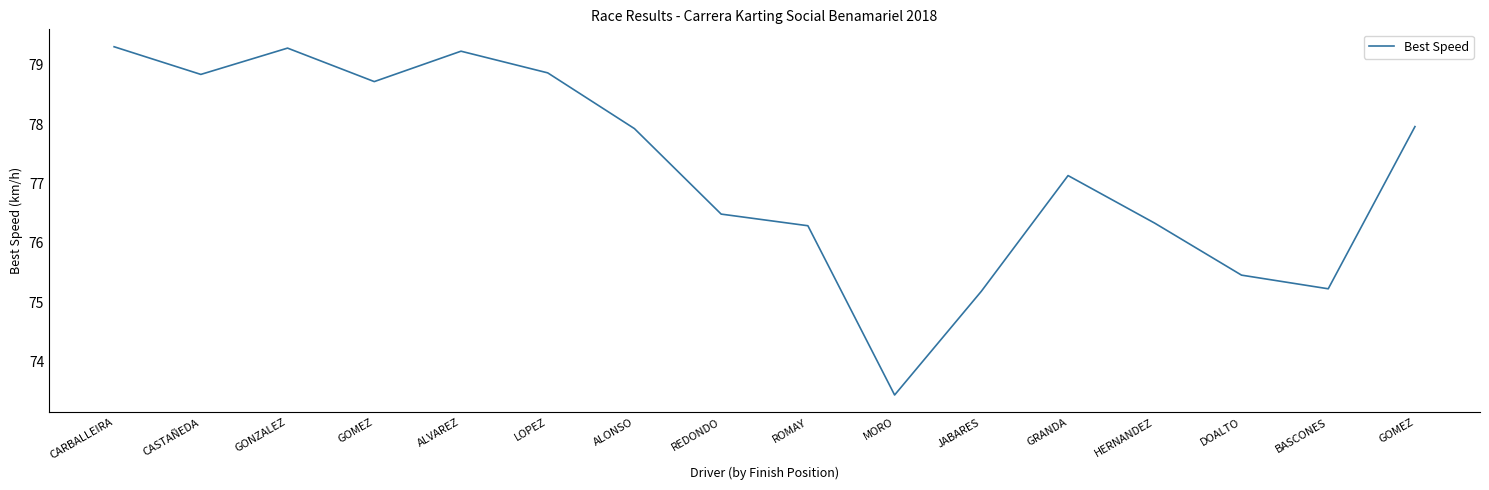

How many points are higher than both their immediate neighbors (excluding endpoints)?

3